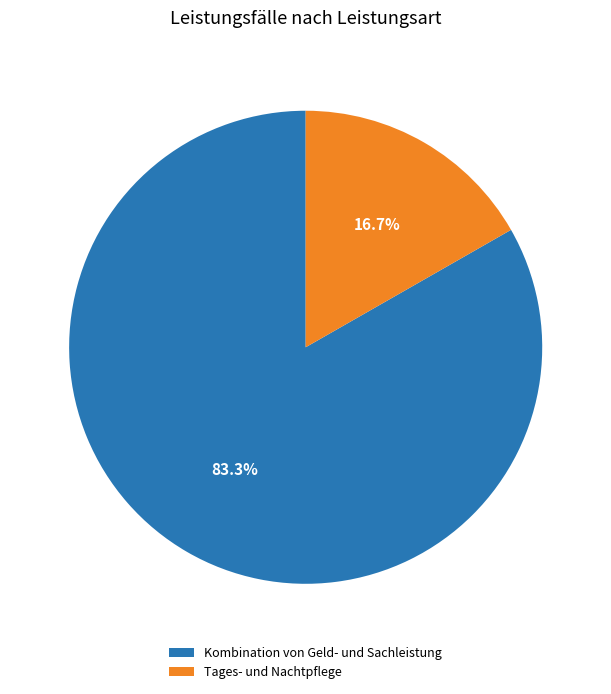

Is there a majority slice in this chart?

Yes